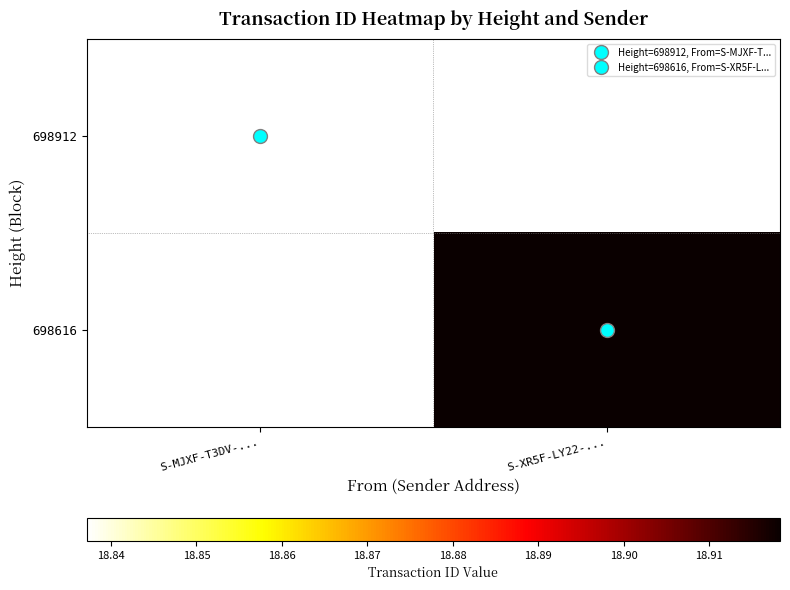

What is the smallest value displayed?

18.8